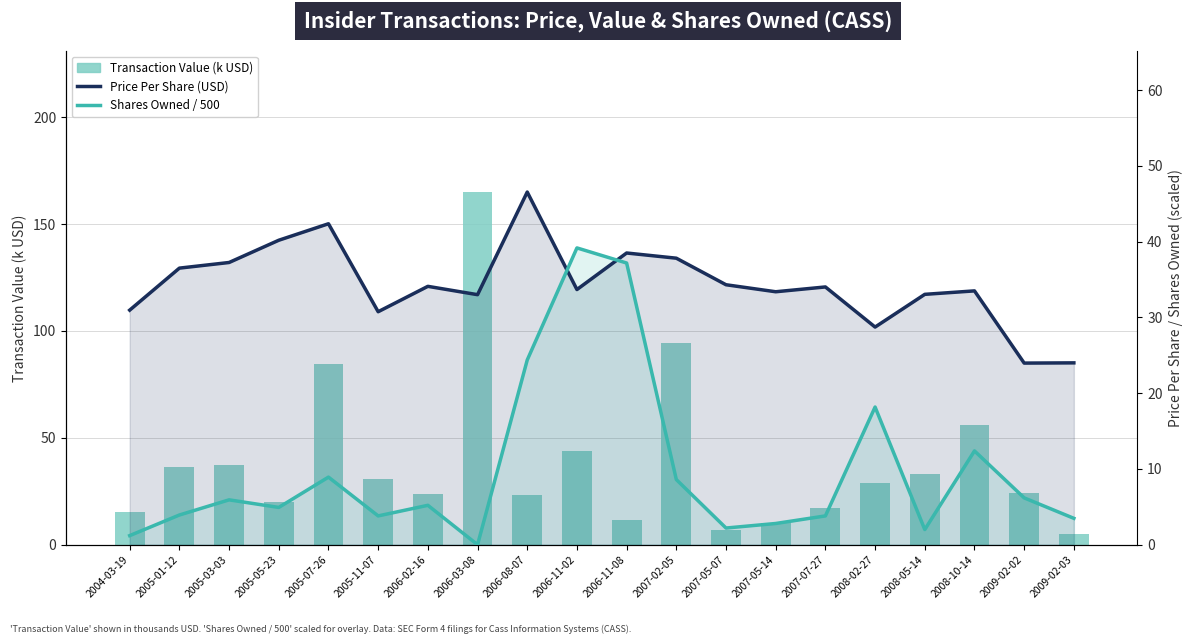

Which category has the highest value across all series?

2006-03-08